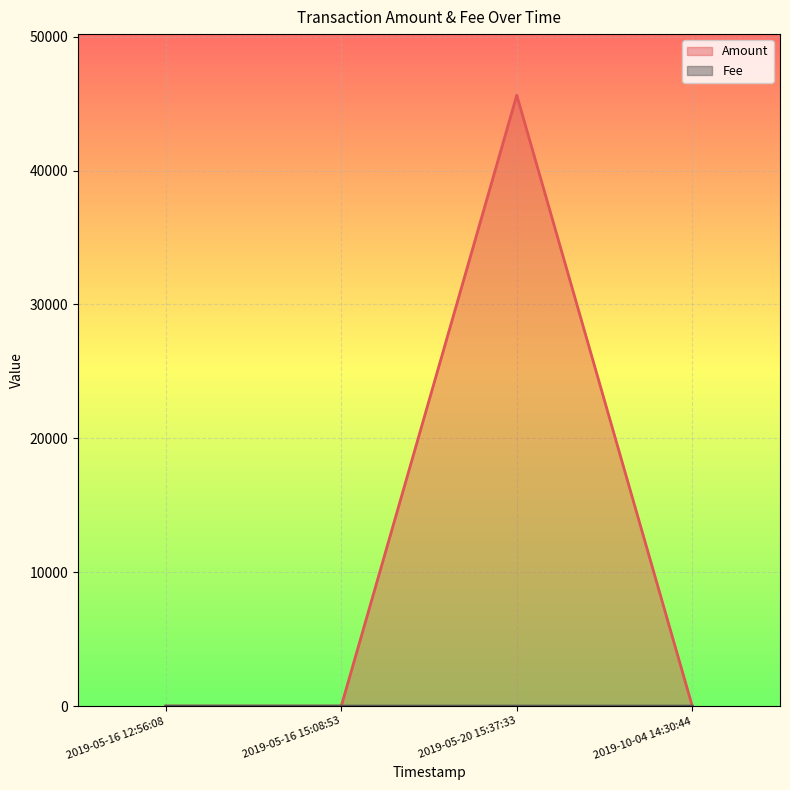

Which series has the largest total across all categories?

Amount